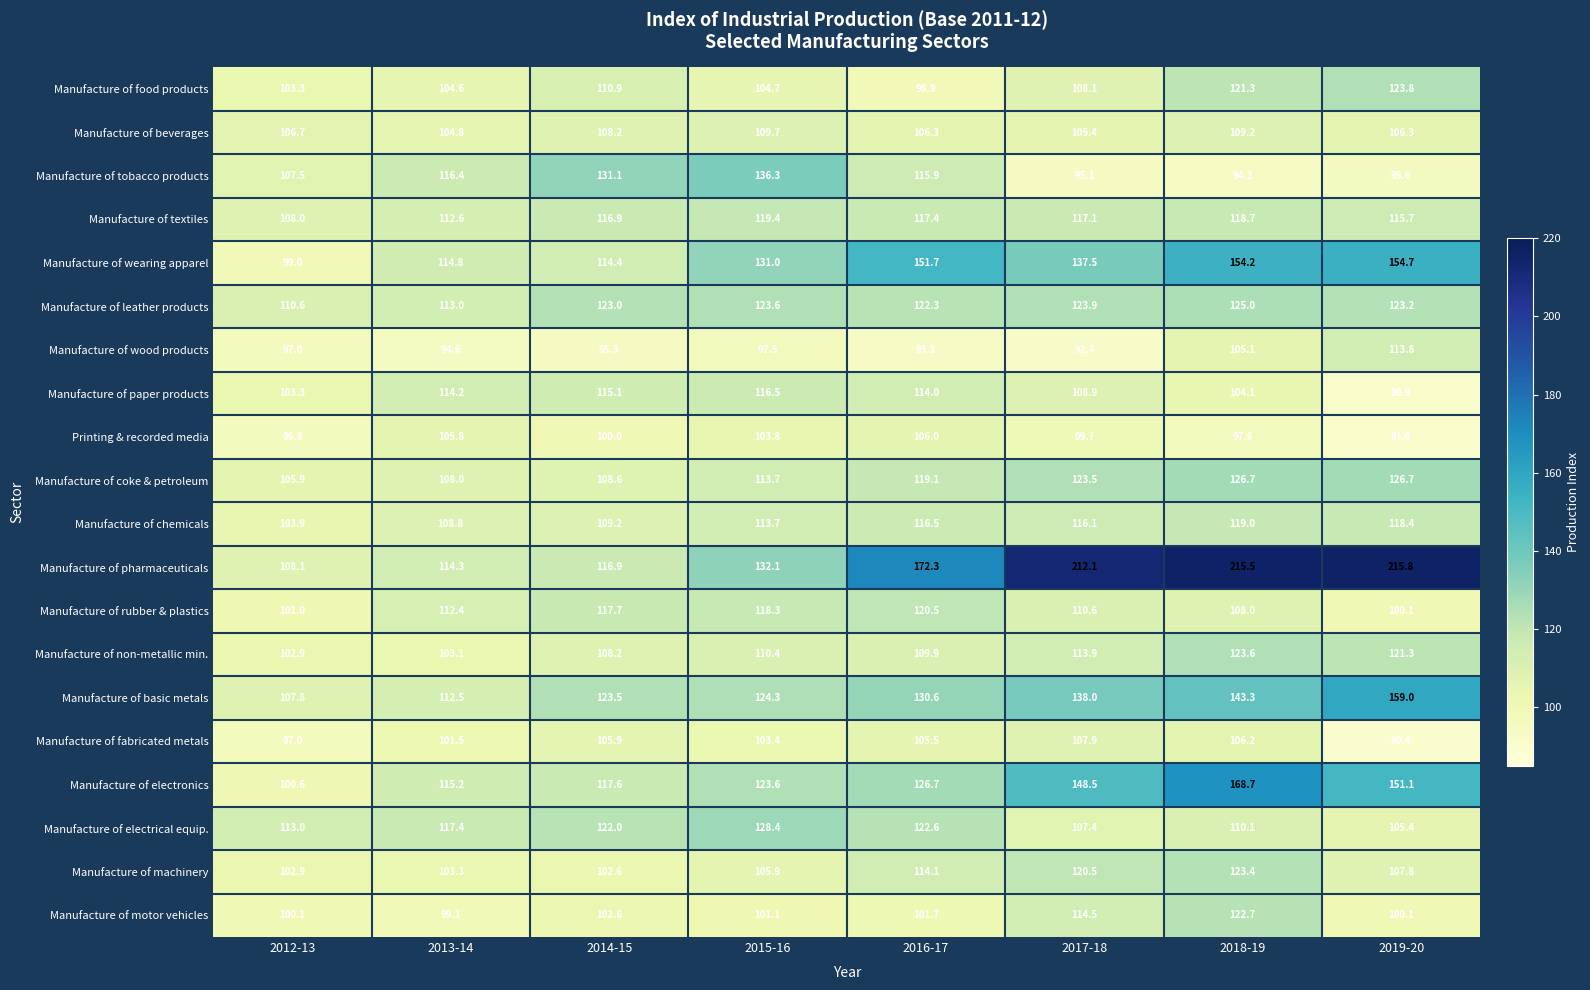

What is the minimum value for Manufacture of rubber & plastics?

100.1